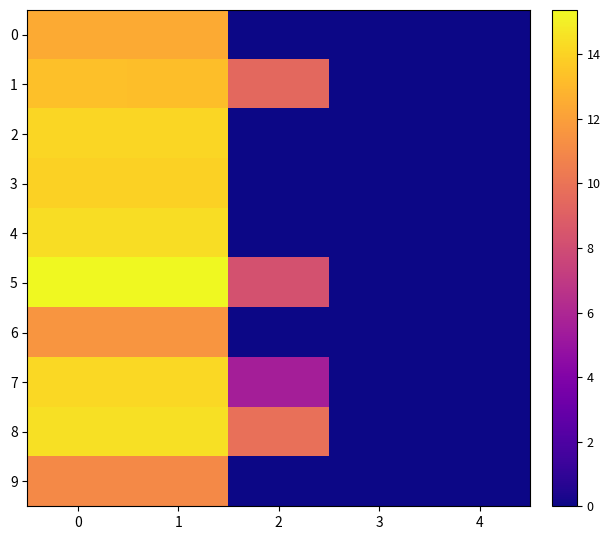

At 0, list the series in order from largest to smallest.

5, 8, 4, 7, 2, 3, 1, 0, 6, 9